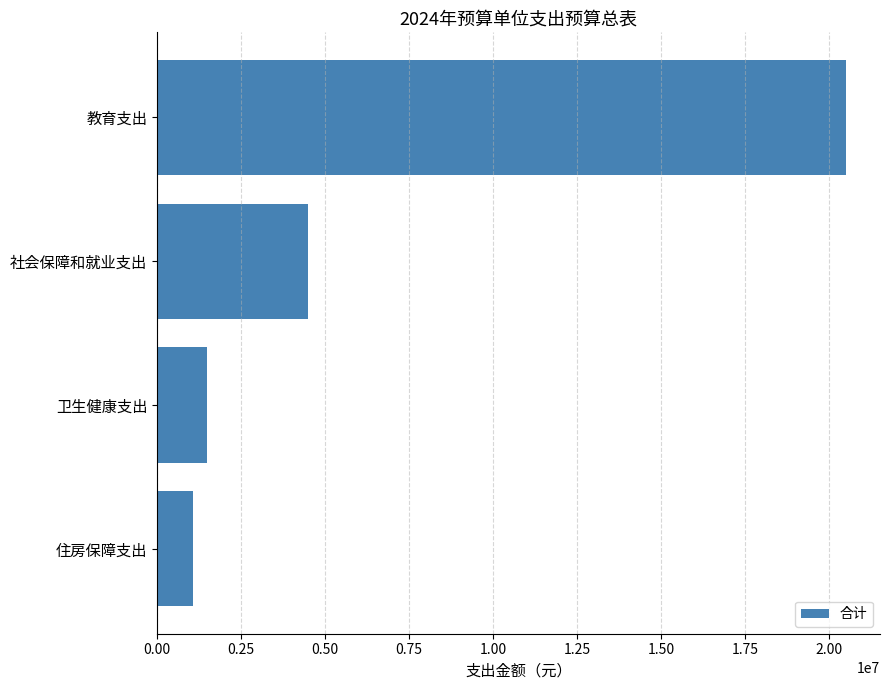

List the labels in order of value, smallest first.

住房保障支出, 卫生健康支出, 社会保障和就业支出, 教育支出